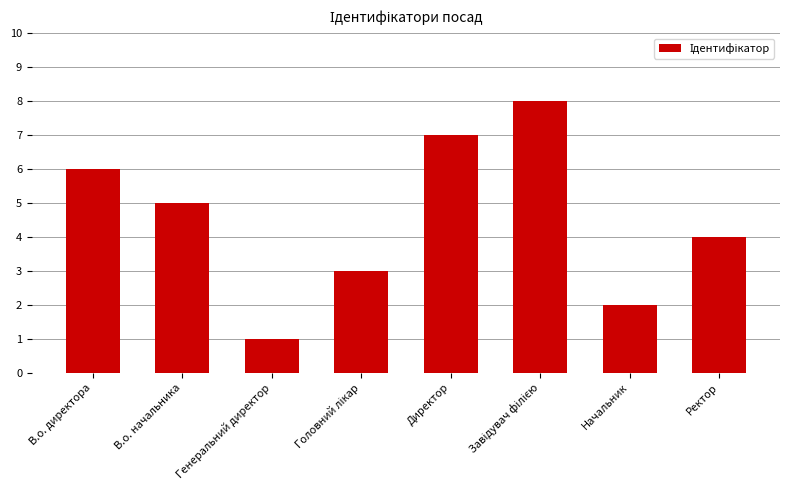

True or false: the data shows 7 at Директор.

True